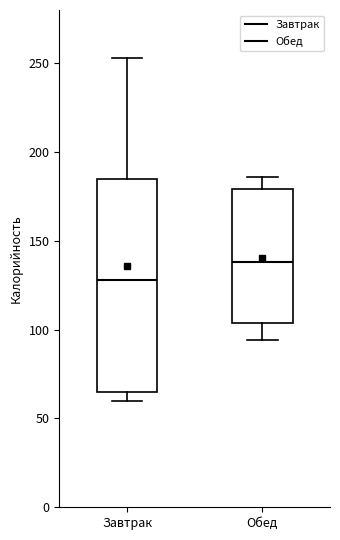

Reading left to right, transcribe this box plot: for each box, give where its median line is, the range the box spans, and where its two whiskers end, as read against the y-axis. The values are not printed on the chart, so give them approximately, as read against the axis.

Завтрак: median 130, box 65 to 185, whiskers 60 to 255
Обед: median 140, box 105 to 180, whiskers 95 to 185